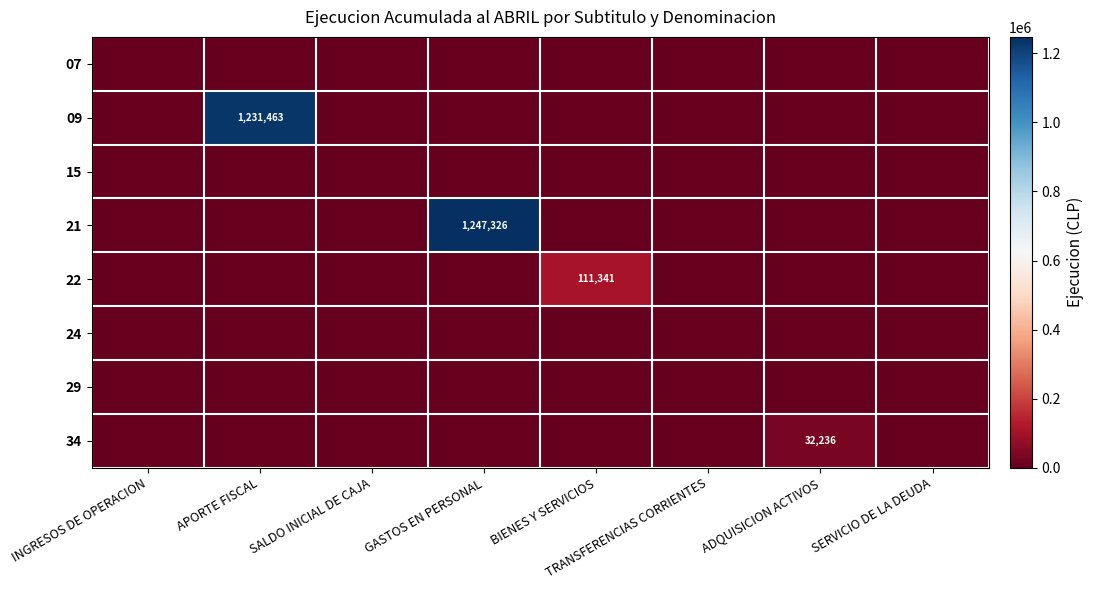

Count the number of categories in the chart.

8